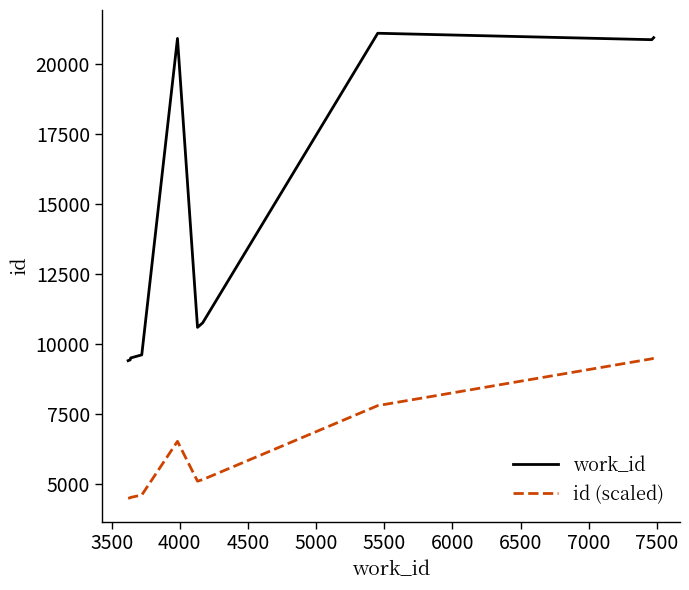

True or false: work_id has more than 1 points higher than both neighbors.

True